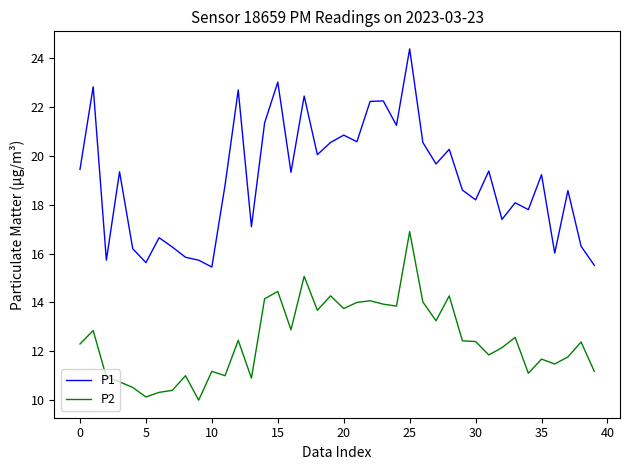

Rank the series by their average value, from lowest to highest.

P2, P1